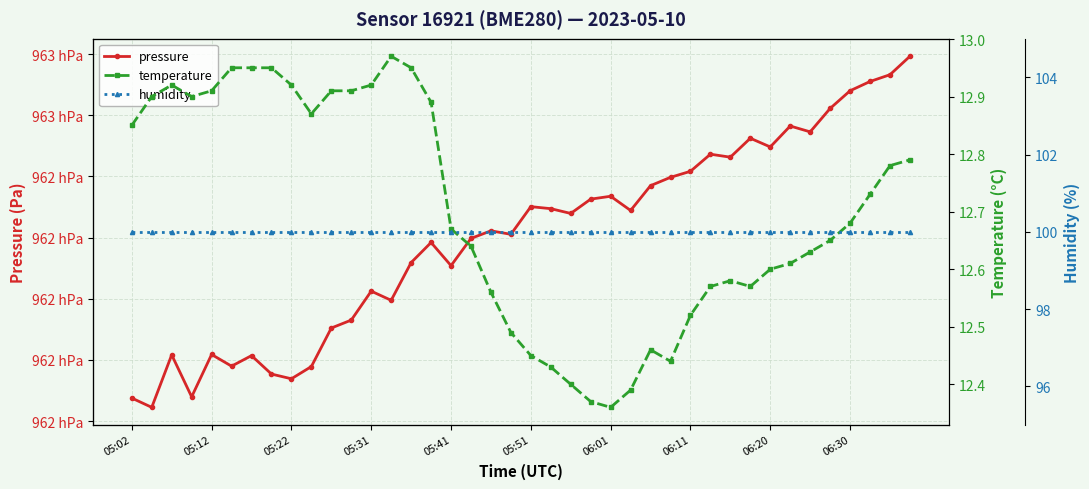

What is the value of the temperature point at the 7th from the left?

12.9